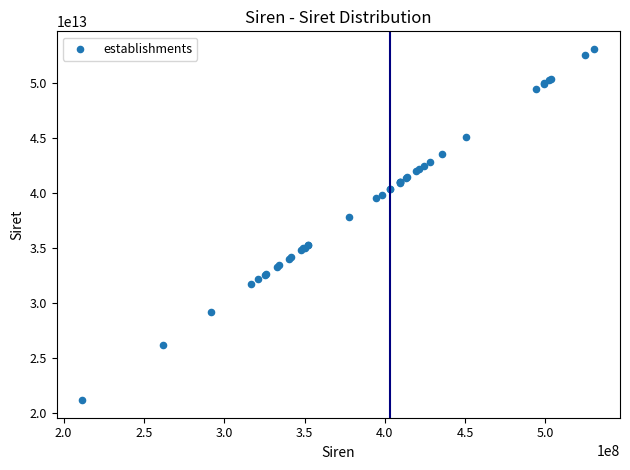

What Y value in the scatter plot is closest to 37106092050015?

37766577300018